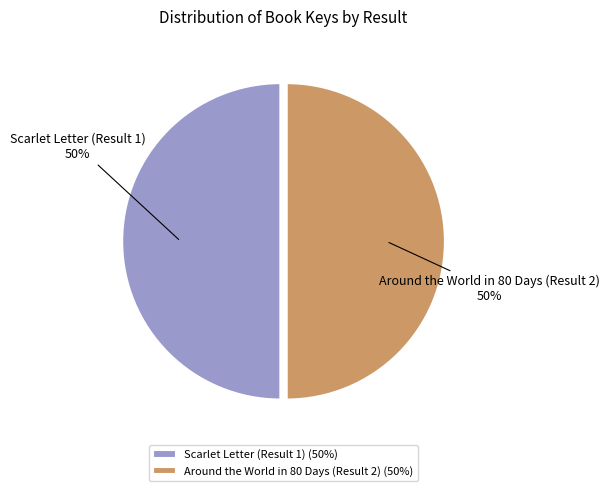

How many slices are in this pie chart?

2